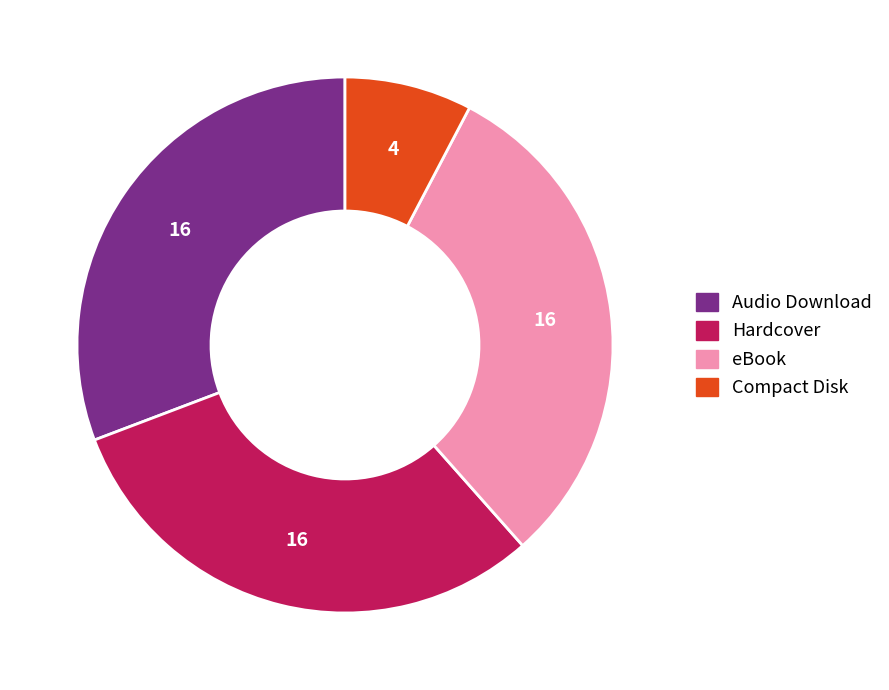

Does eBook account for over 50% of the chart?

No